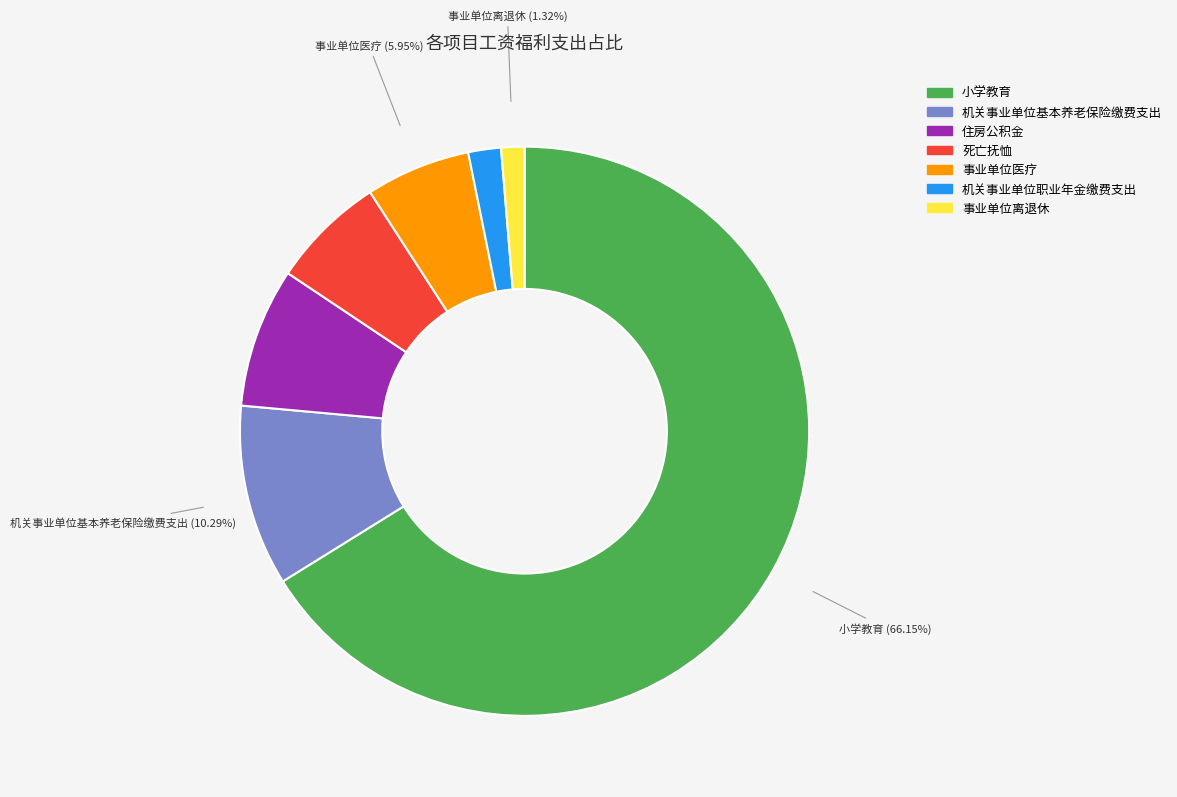

To the nearest percent, what is the combined percentage of 机关事业单位职业年金缴费支出 and 住房公积金?

10%